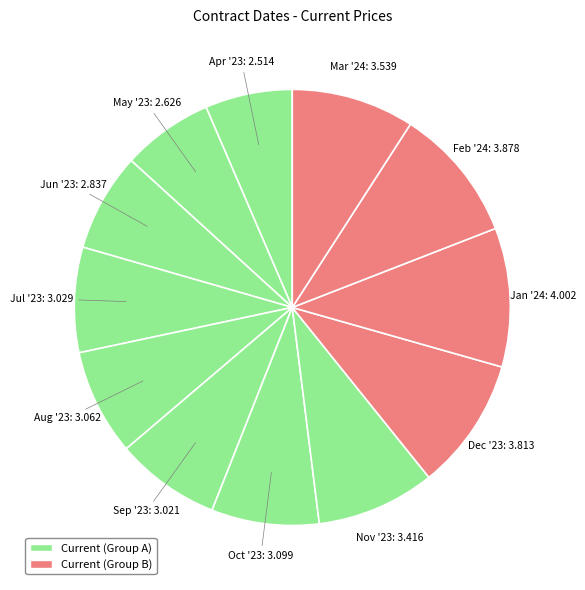

Is the sum of Apr '23 and Jul '23 greater than half?

No